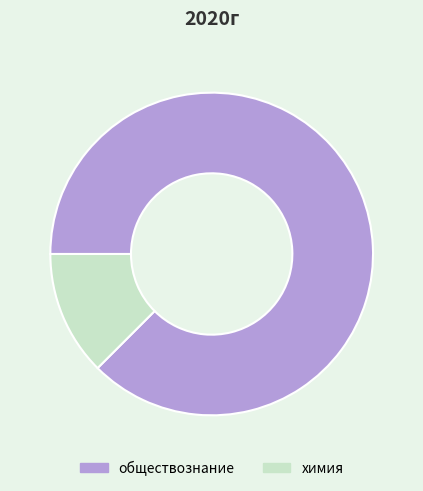

True or false: обществознание accounts for 73% of the total.

False